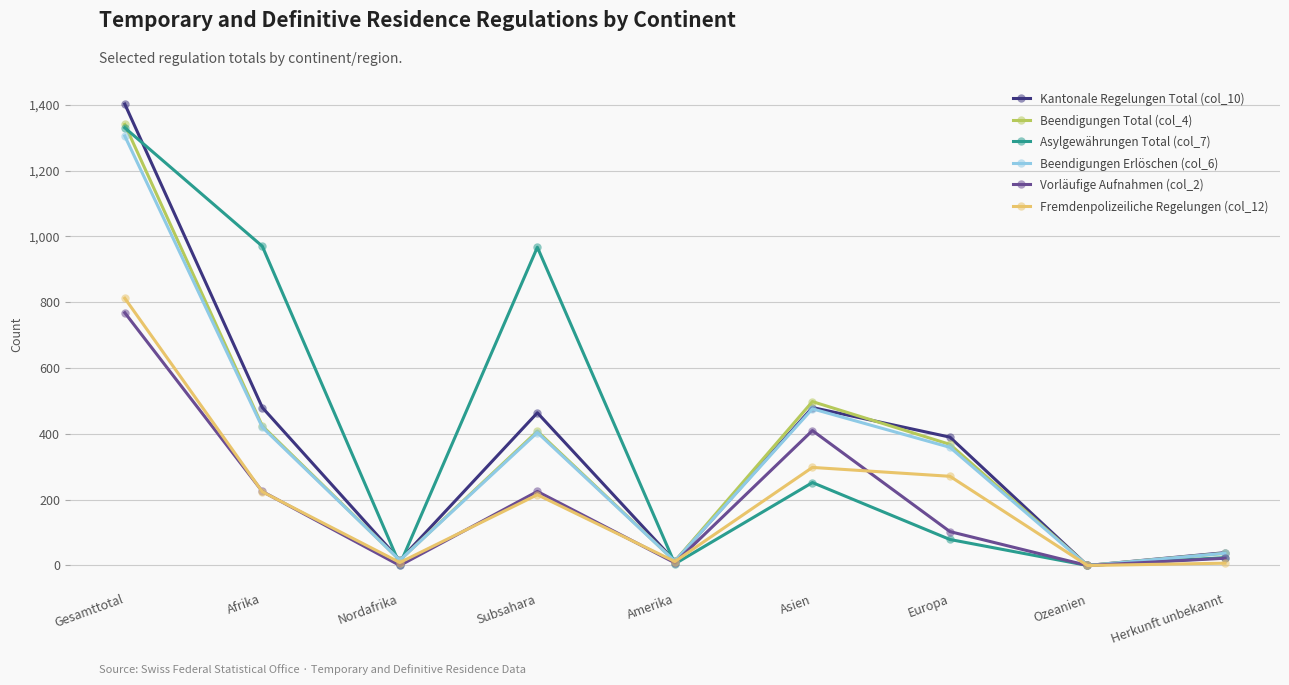

At which label does Vorläufige Aufnahmen (col_2) reach its peak?

Gesamttotal